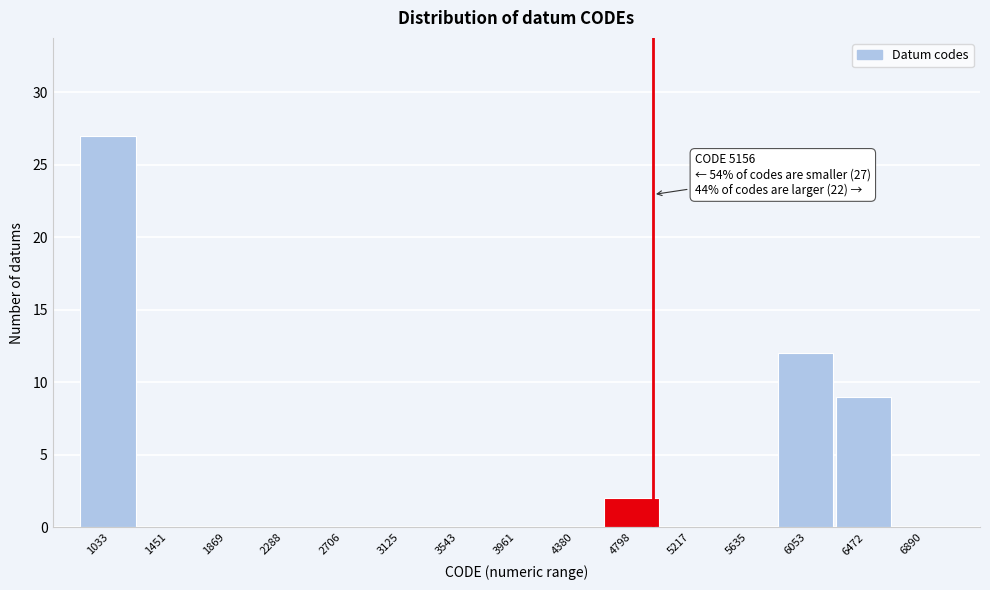

Reading right to left, transcribe all the data shown in this chart.

6890=0	6472=9	6053=12	5635=0	5217=0	4798=2	4380=0	3961=0	3543=0	3125=0	2706=0	2288=0	1869=0	1451=0	1033=27